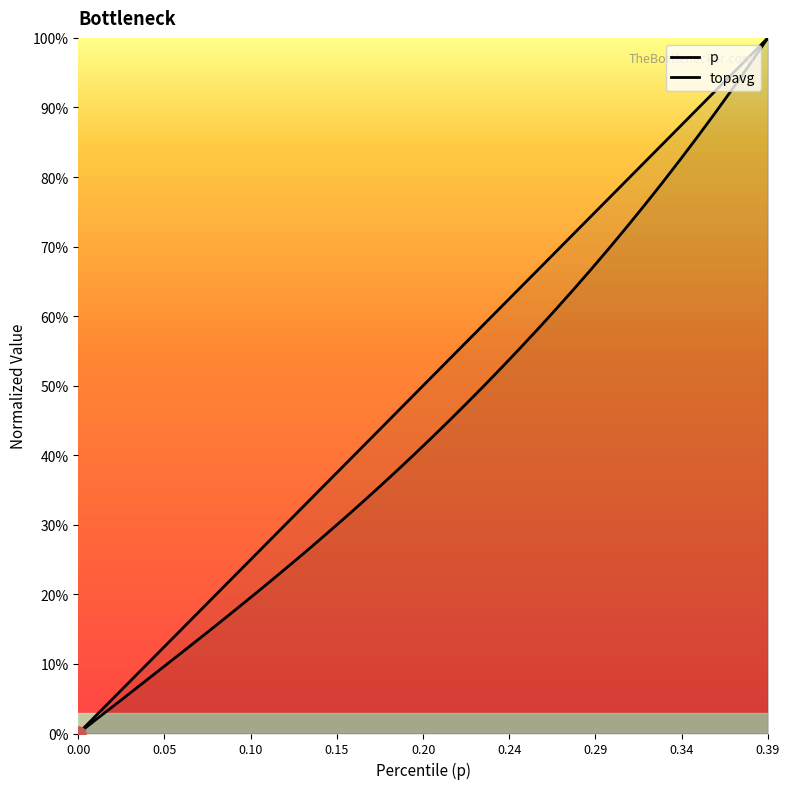

Which series has the largest total across all categories?

p